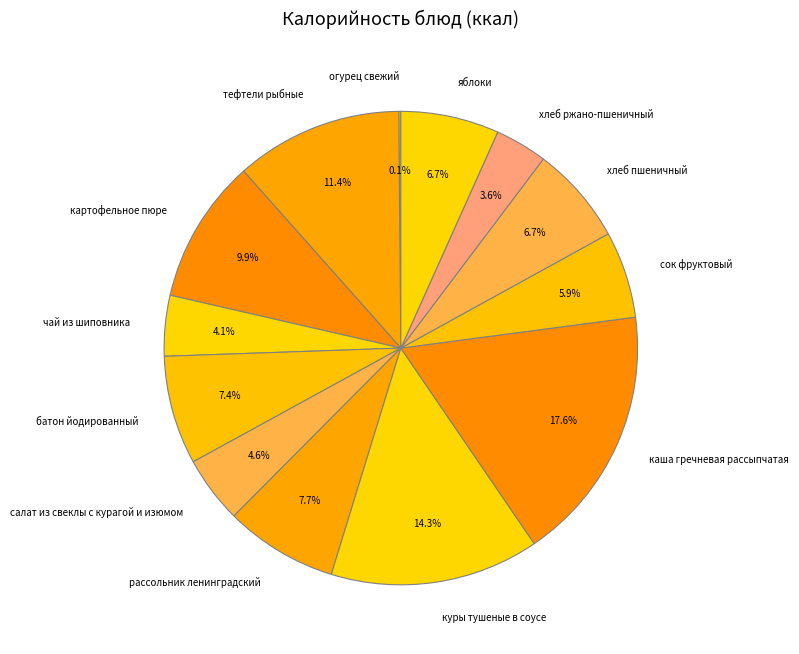

Between рассольник ленинградский and салат из свеклы с курагой и изюмом, which is larger?

рассольник ленинградский